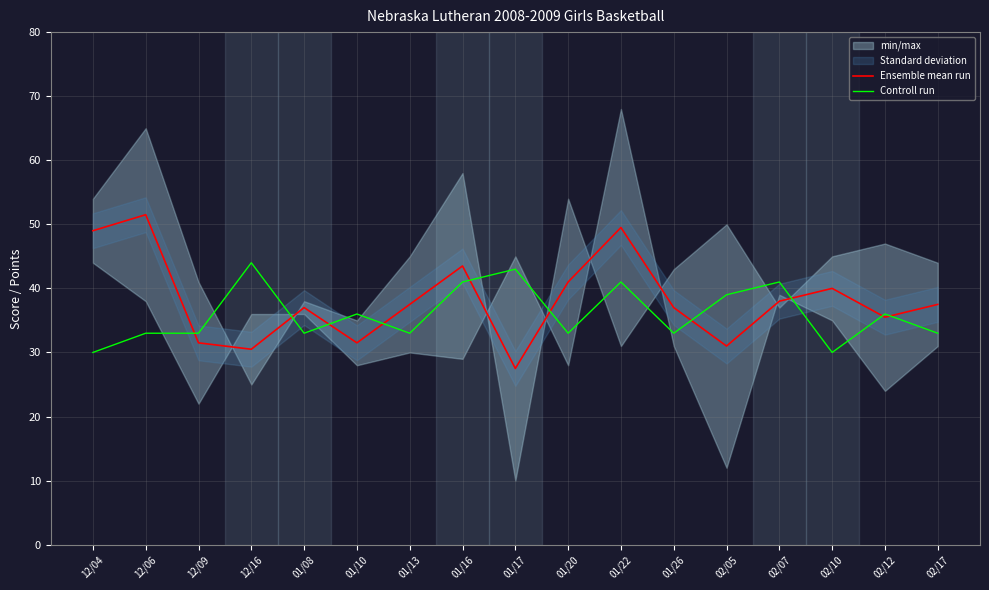

Reading left to right, extract all data points from this chart.

Ensemble mean run: 12/04=49.0	12/06=51.5	12/09=31.5	12/16=30.5	01/08=37.0	01/10=31.5	01/13=37.5	01/16=43.5	01/17=27.5	01/20=41.0	01/22=49.5	01/26=37.0	02/05=31.0	02/07=38.0	02/10=40.0	02/12=35.5	02/17=37.5
Controll run: 12/04=30.0	12/06=33.0	12/09=33.0	12/16=44.0	01/08=33.0	01/10=36.0	01/13=33.0	01/16=41.0	01/17=43.0	01/20=33.0	01/22=41.0	01/26=33.0	02/05=39.0	02/07=41.0	02/10=30.0	02/12=36.0	02/17=33.0